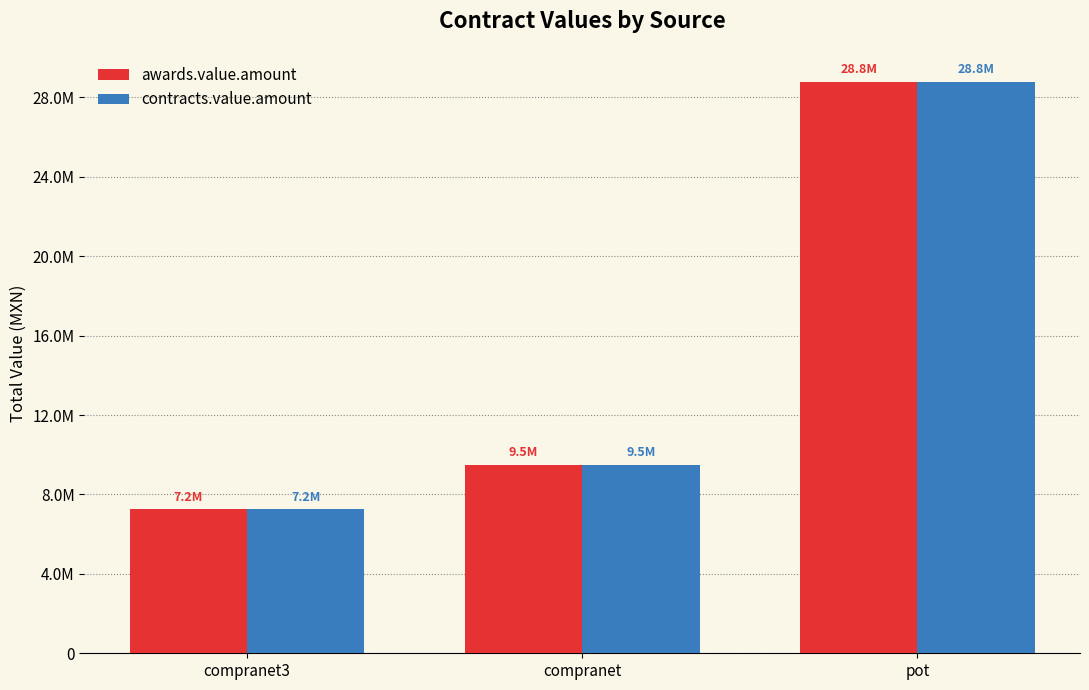

At which label does contracts.value.amount first exceed 9487215?

pot